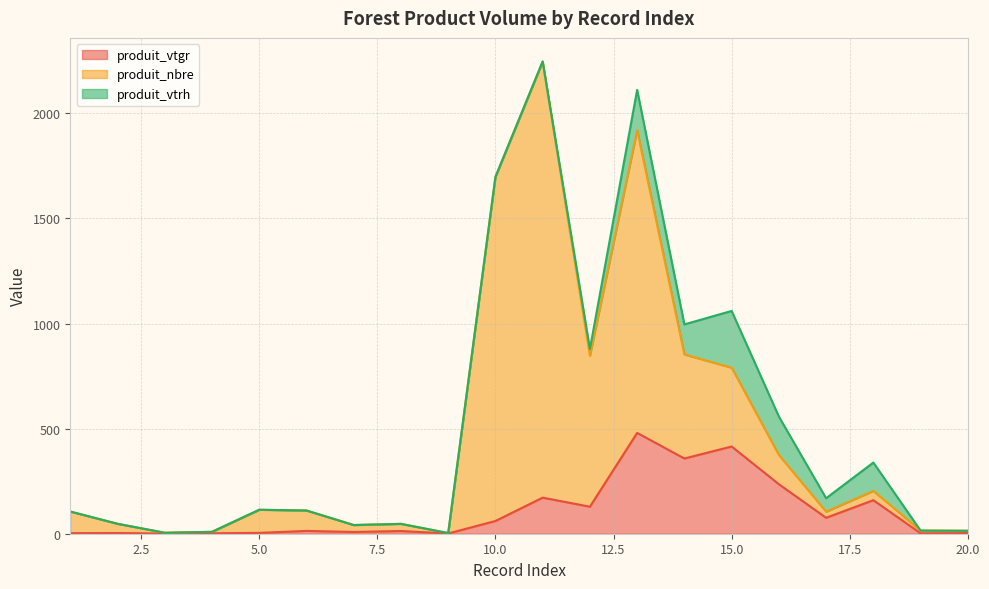

What is the difference between the produit_vtgr values at 7 and 15?

406.6